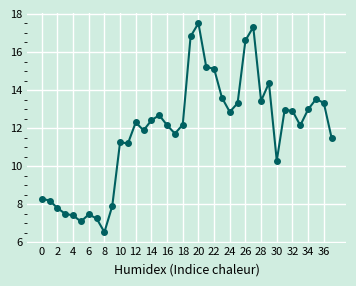

What is the minimum value shown in the chart?

6.5